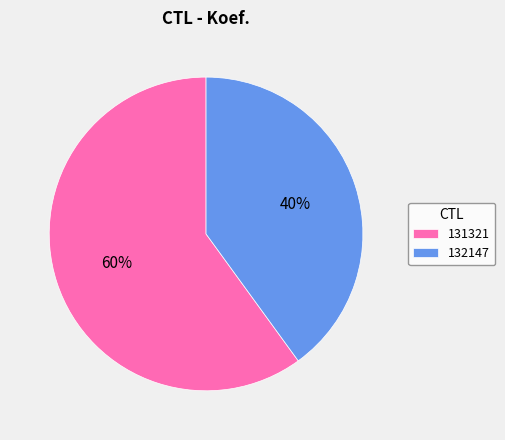

True or false: 131321 accounts for 71% of the total.

False